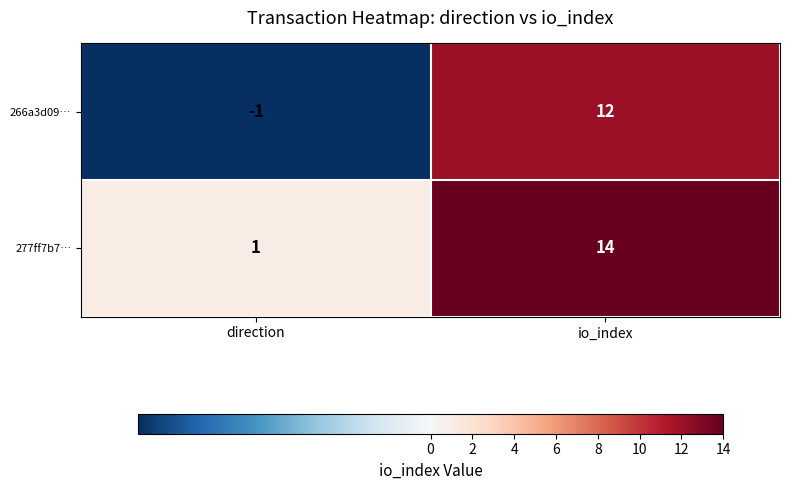

How many values in the 266a3d09… series are below 12?

1